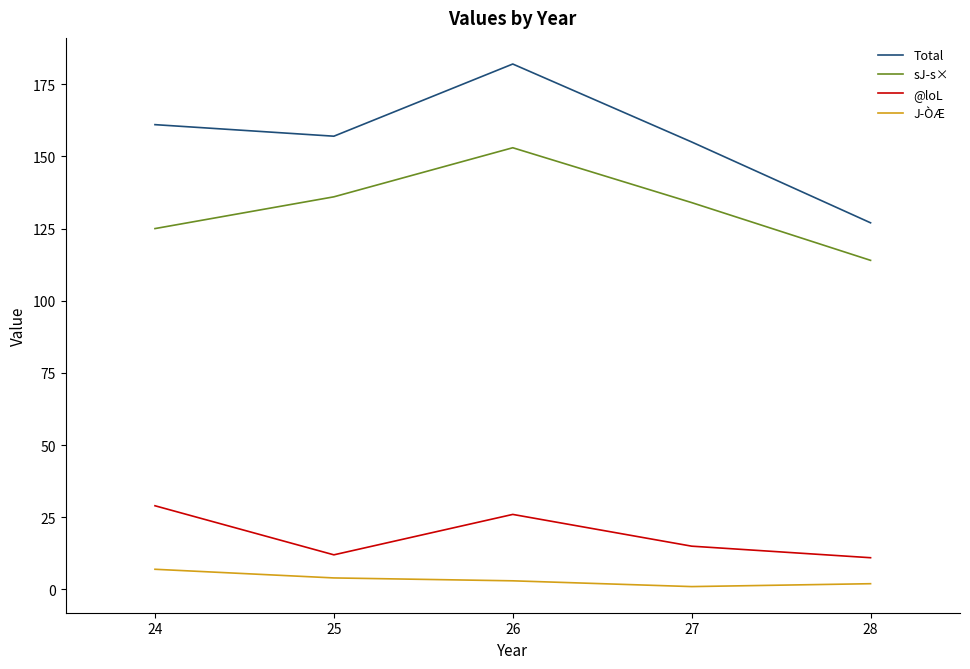

Does the chart have visible grid lines?

No